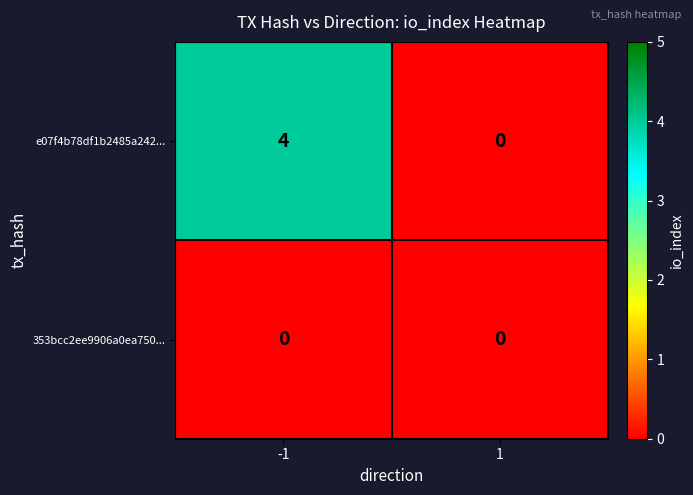

What is the sum of the e07f4b78df1b2485a242... values at 1 and -1?

4